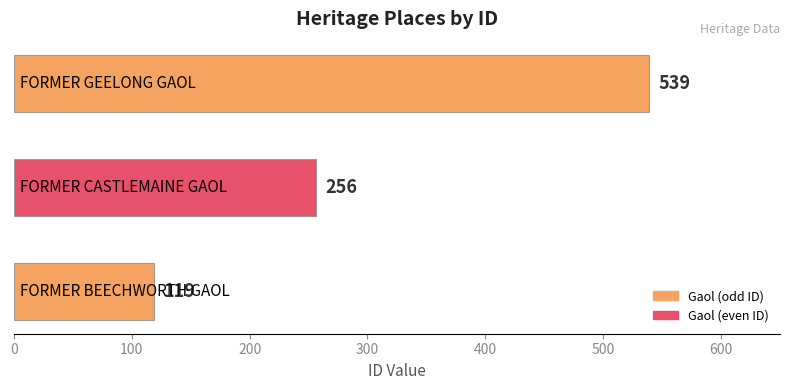

How many values are between 119 and 539?

3